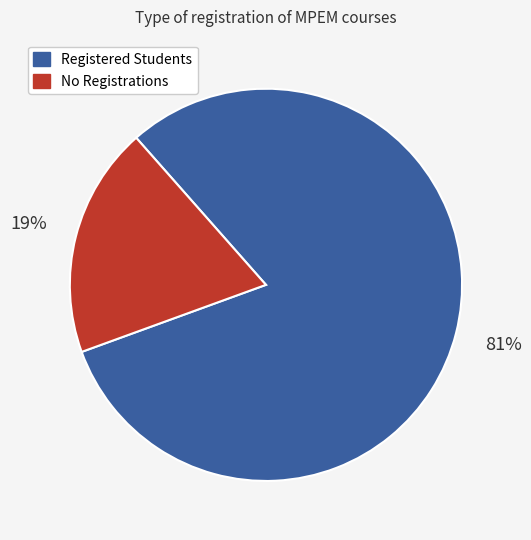

What is the majority slice?

Registered Students